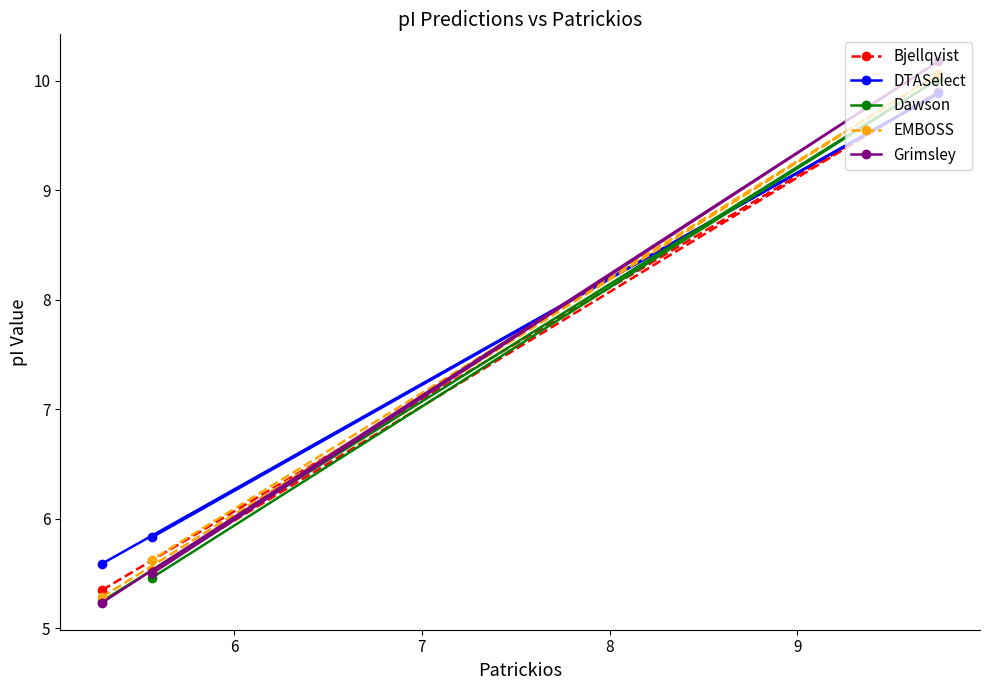

What is the maximum value shown in the chart?

10.2